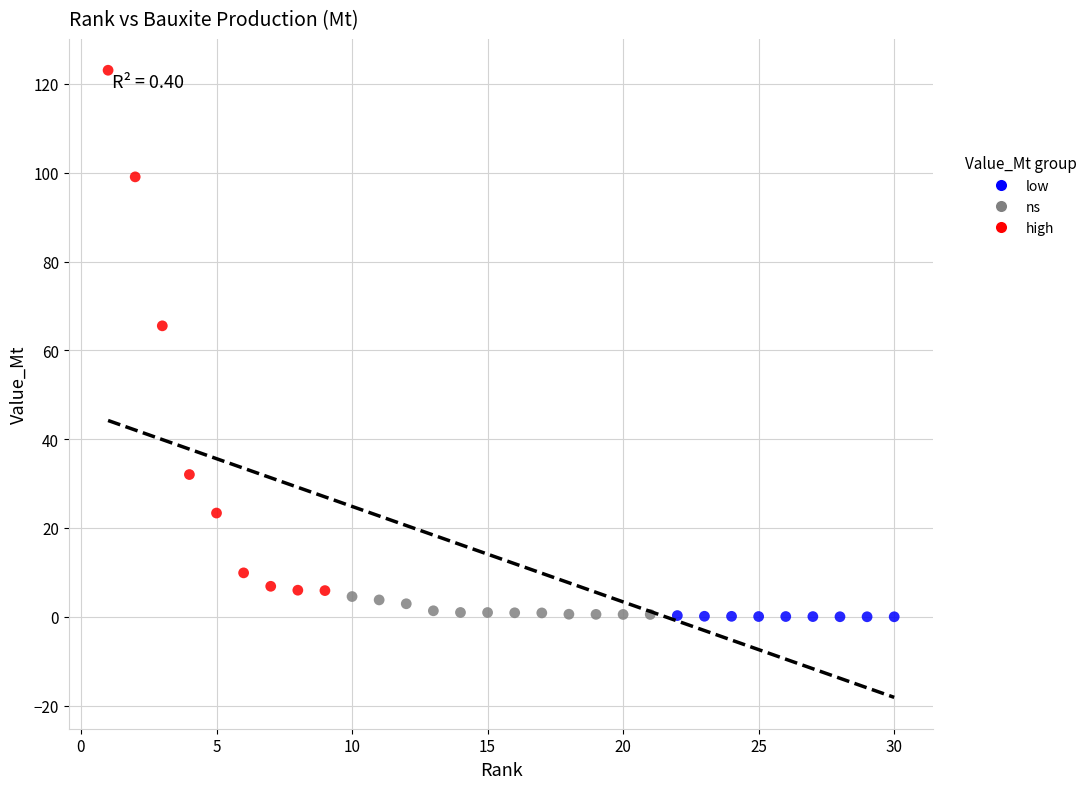

What are all the series names shown in the legend?

low, ns, high